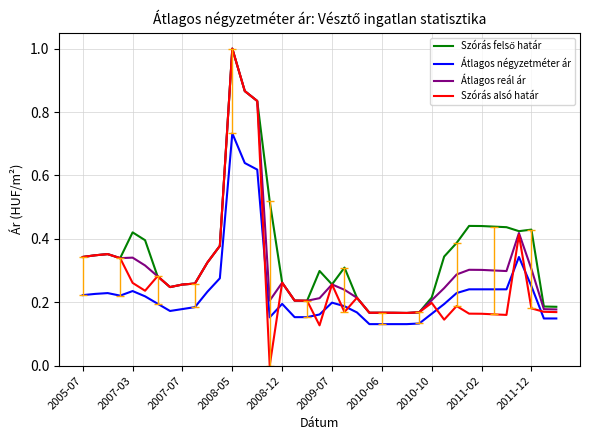

Which series has the widest spread of values?

Szórás alsó határ